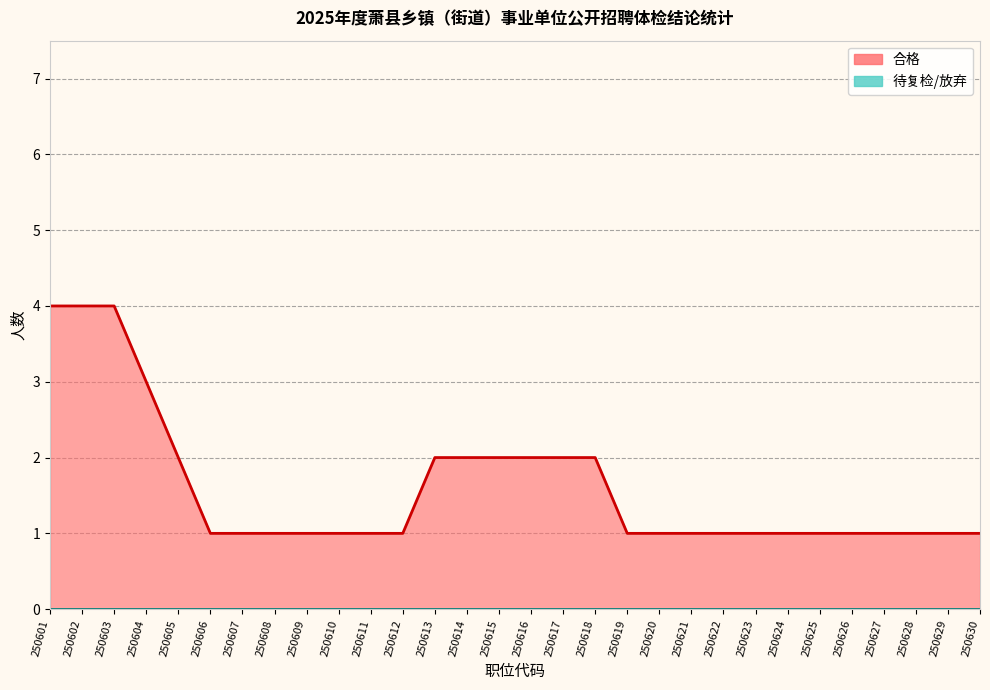

Between 250622 and 250611, which is larger?

250622